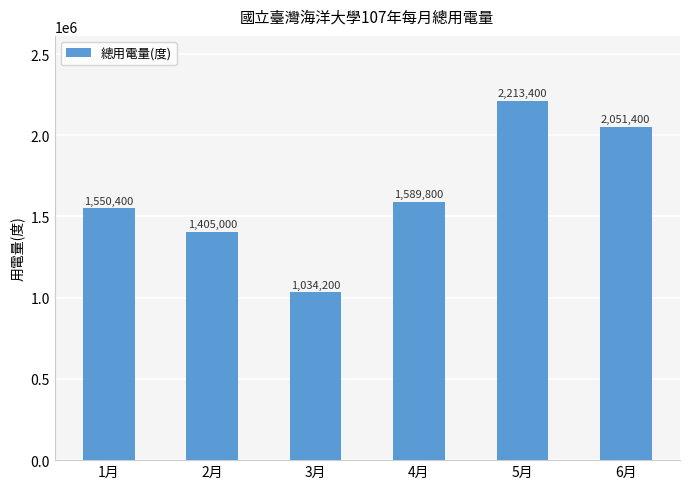

The chart shows a value of 2051400 at 6月. True or false?

True